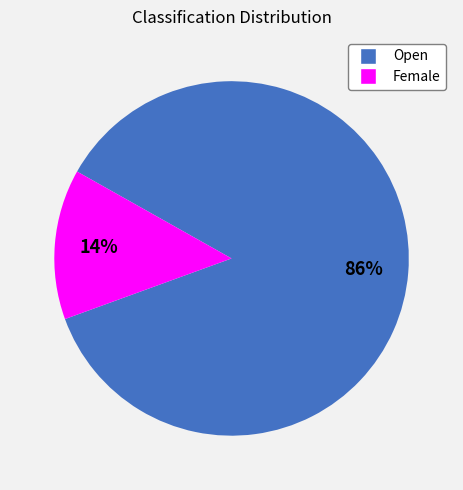

To the nearest percent, what is the average slice percentage?

50%